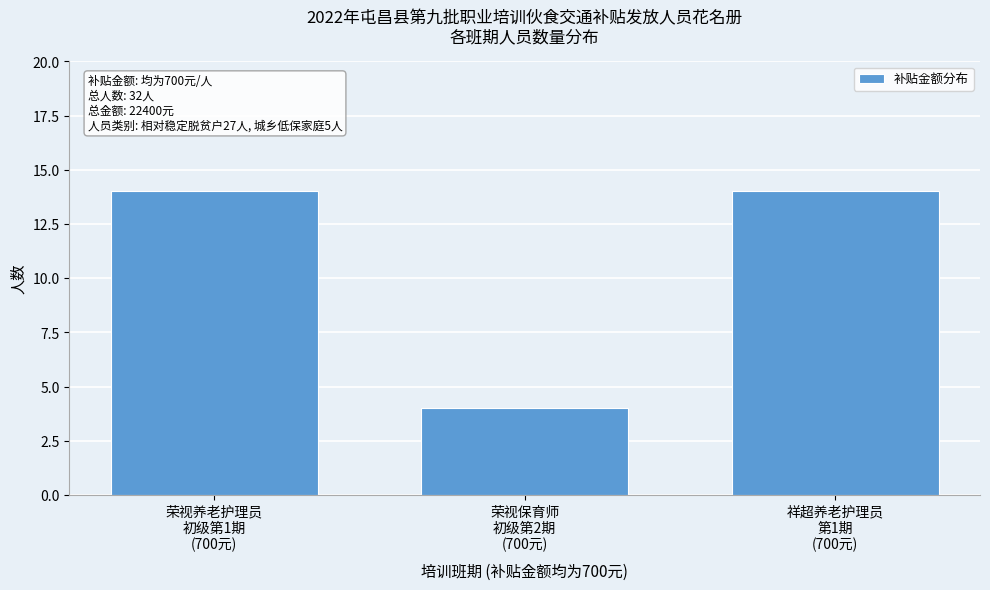

Reading left to right, extract all data points from this chart.

14	4	14